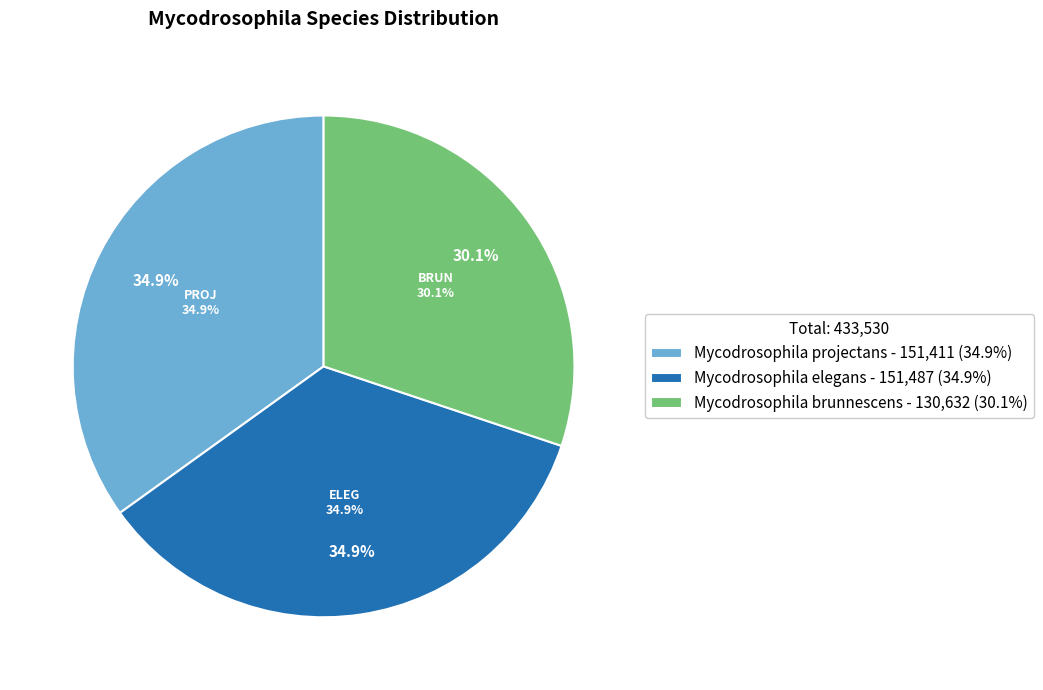

Which category has the biggest portion of the pie?

Mycodrosophila elegans